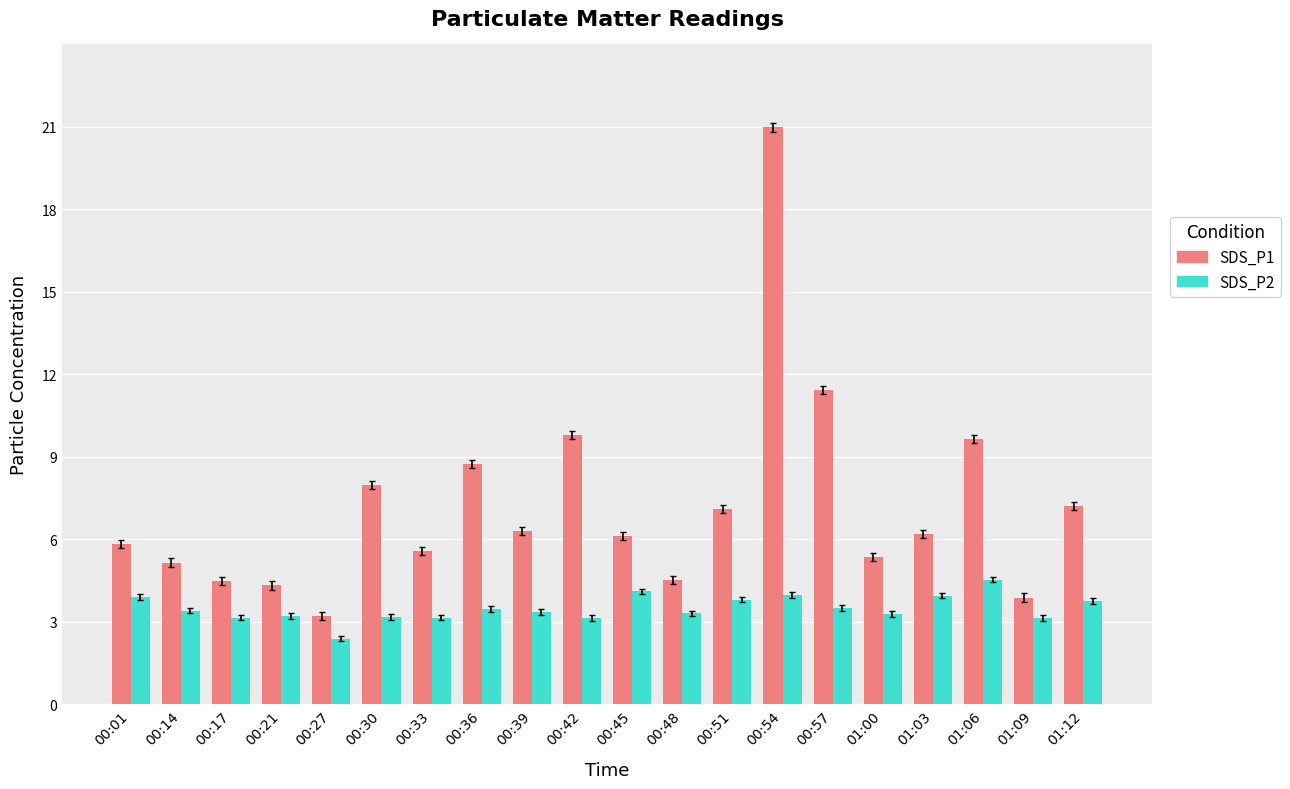

What are all the series names shown in the legend?

SDS_P1, SDS_P2